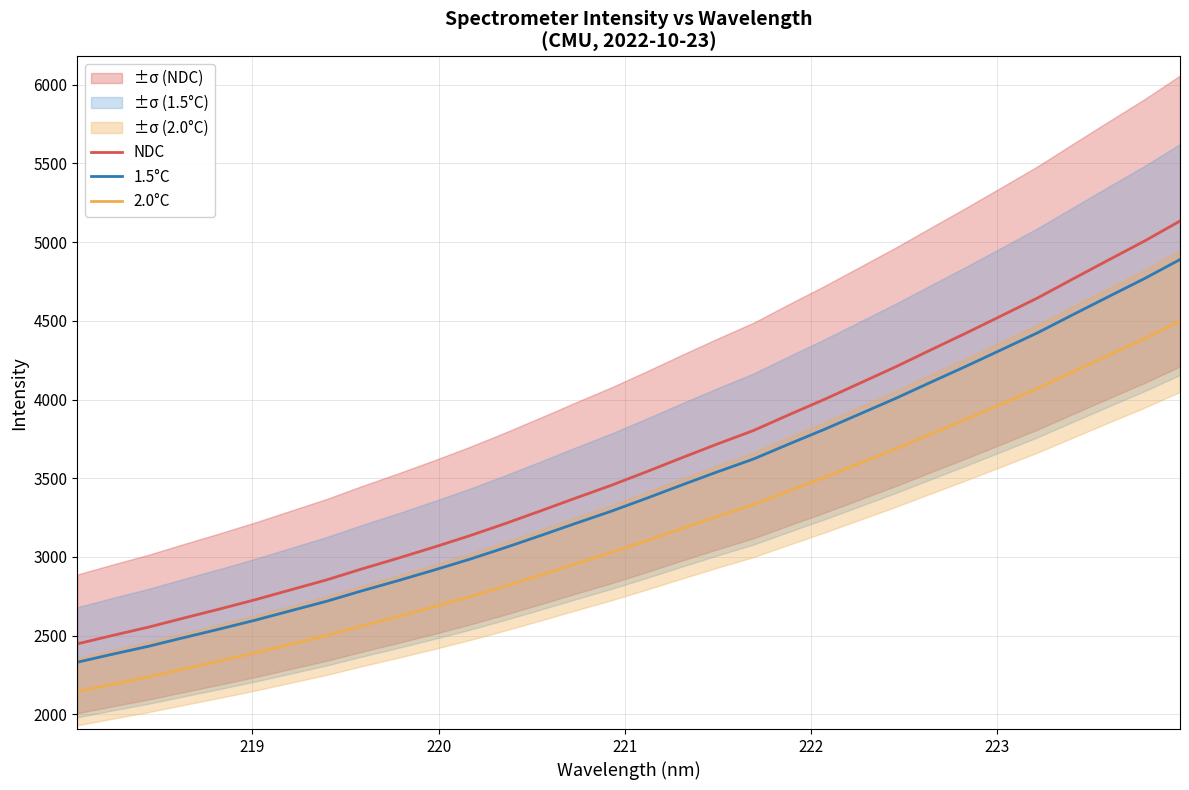

What is the minimum value for 1.5°C?

2331.5